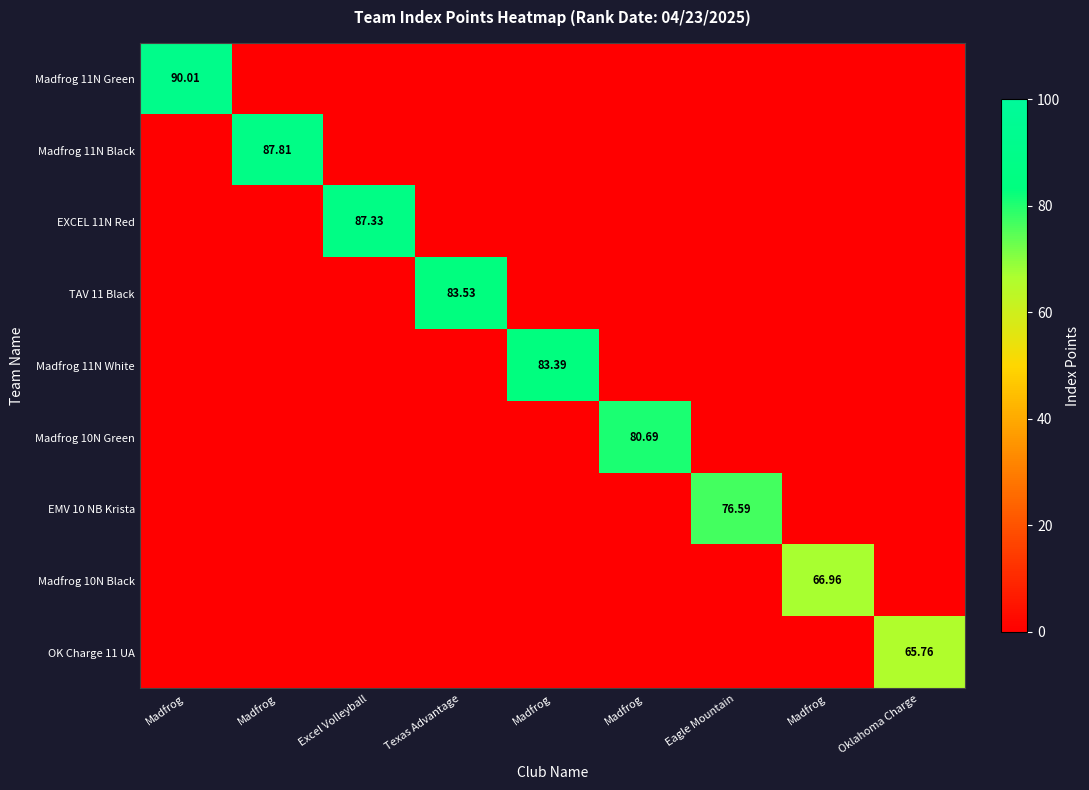

What is the spread (max minus min) of values at Eagle Mountain?

76.6